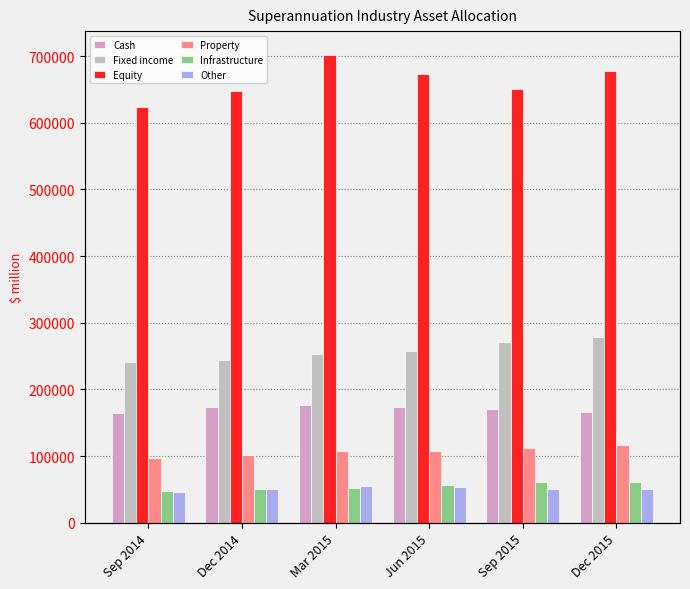

What are all the series names shown in the legend?

Cash, Fixed income, Equity, Property, Infrastructure, Other